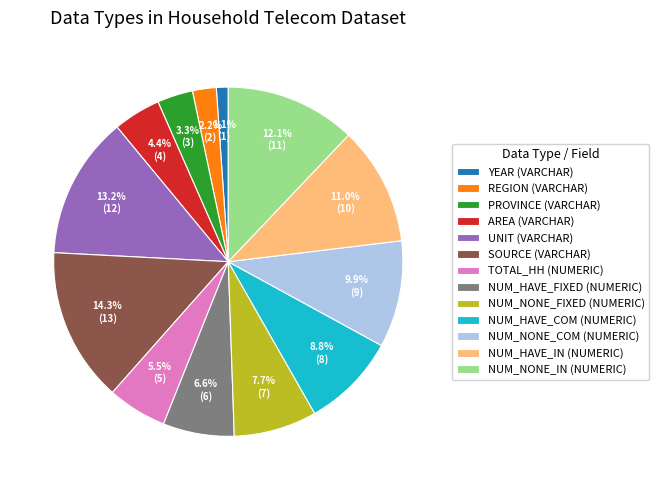

Is there any slice that represents more than half of the pie?

No